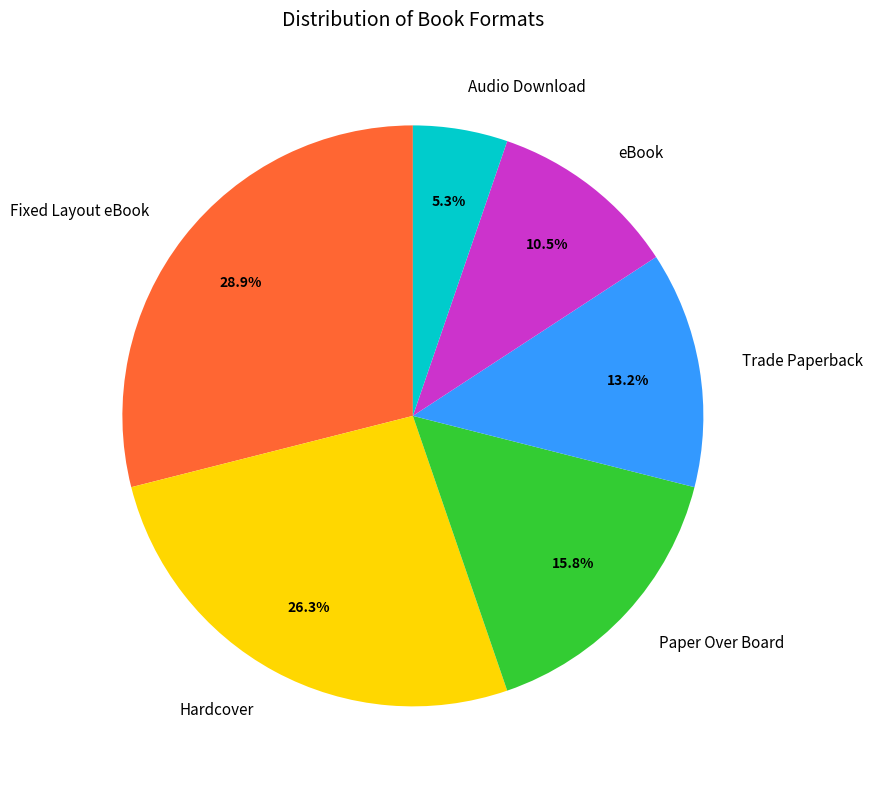

Is there a majority slice in this chart?

No